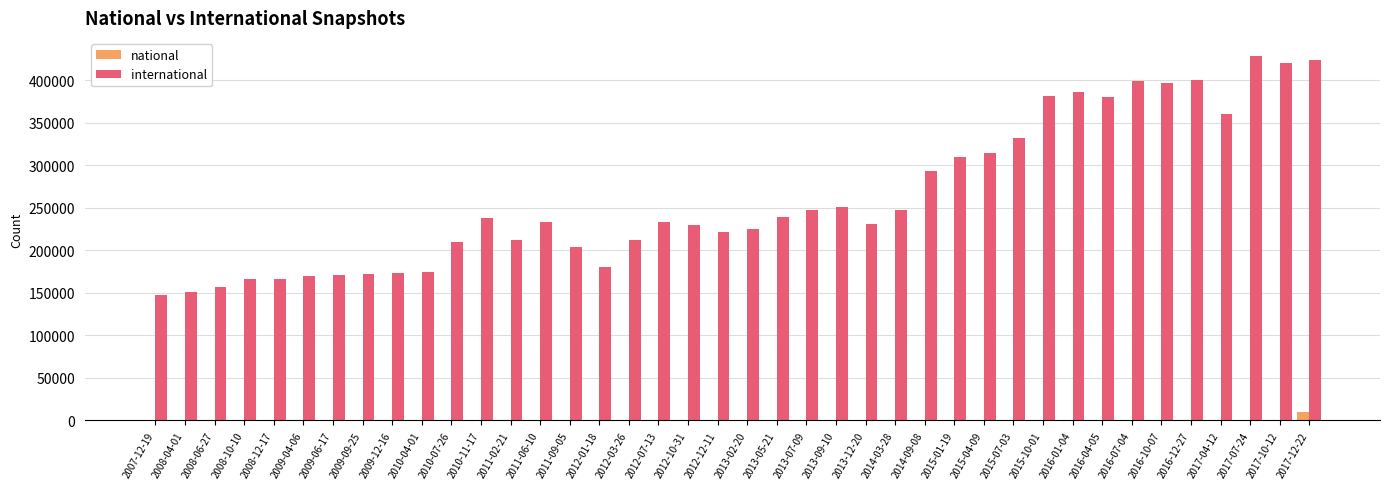

Which series has the widest spread of values?

international